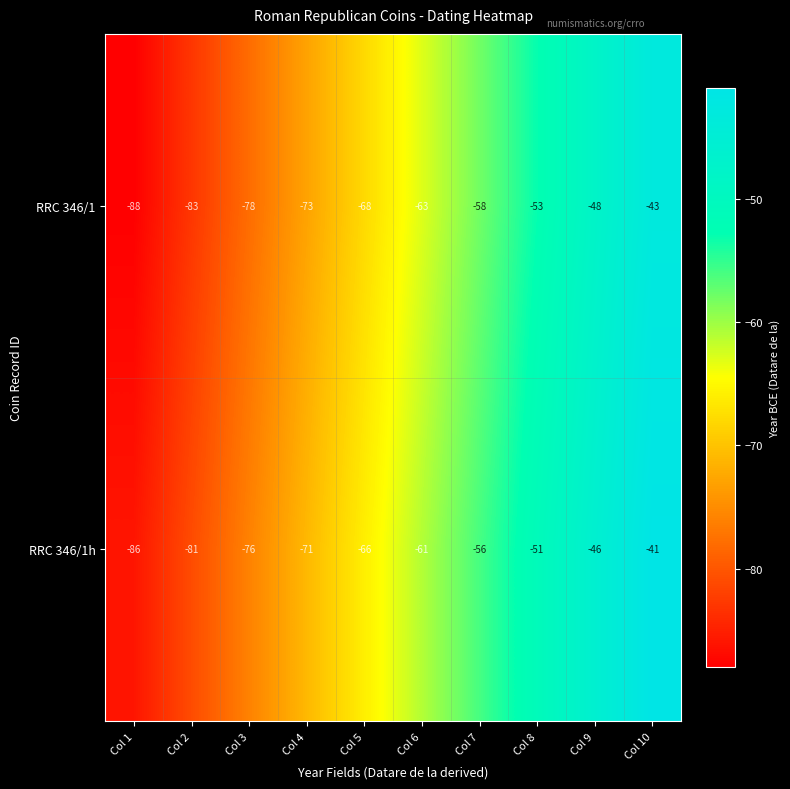

Is it true that RRC 346/1 equals -87 at Col 7?

False